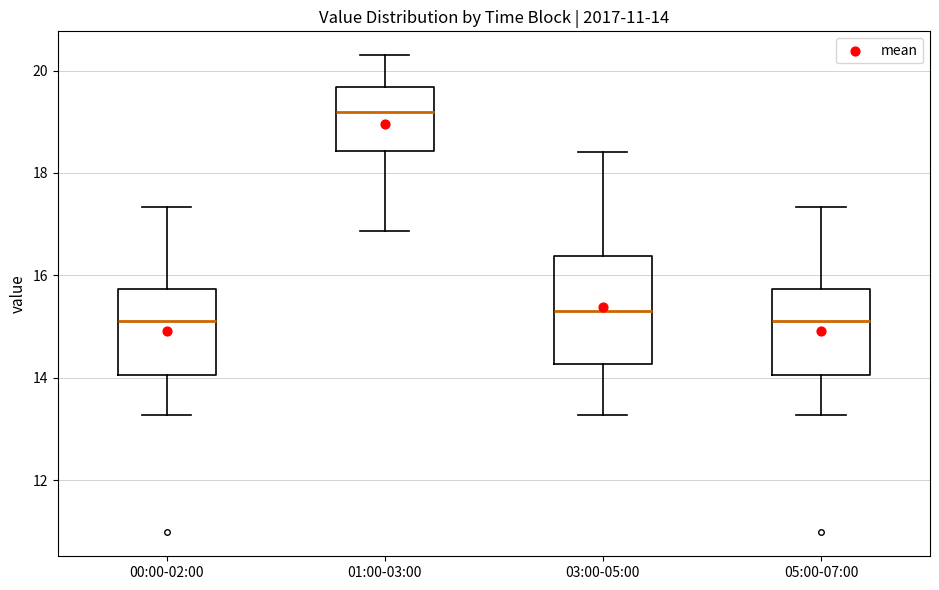

Which box is the tallest, from its lower edge to its upper edge?

03:00-05:00